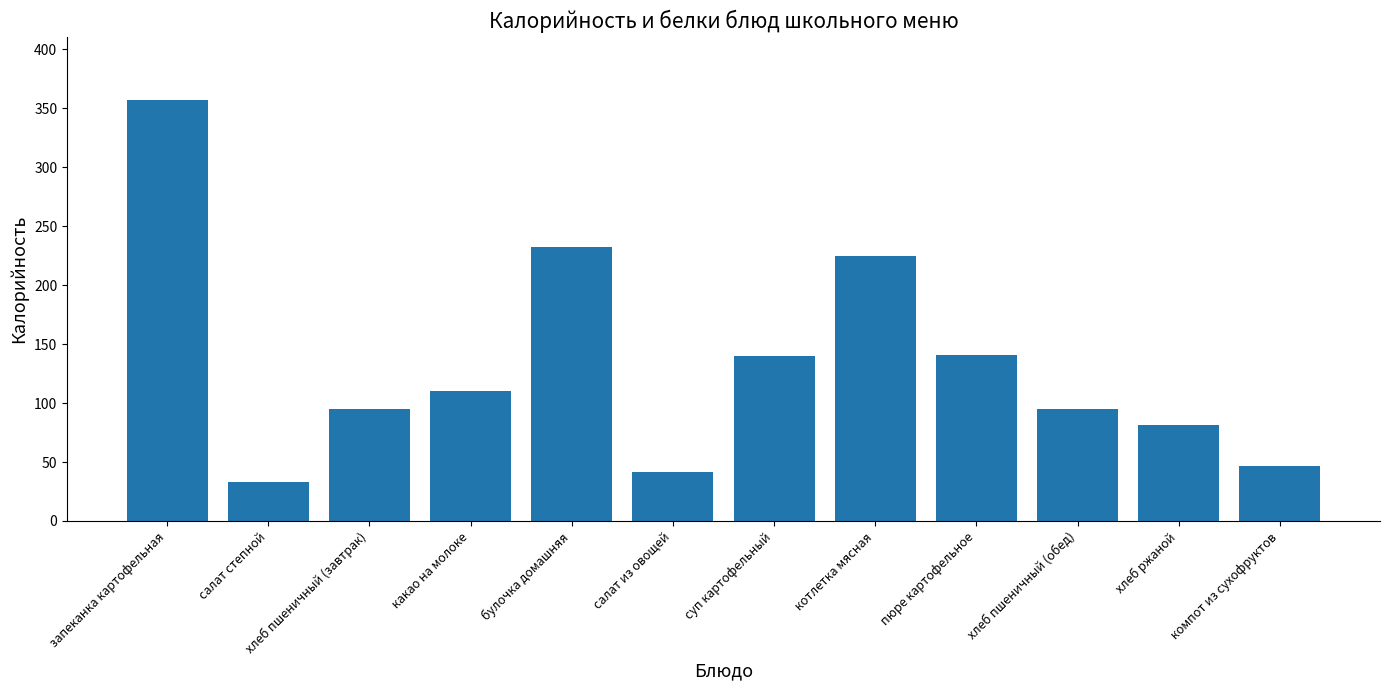

What is the smallest value displayed?

33.3